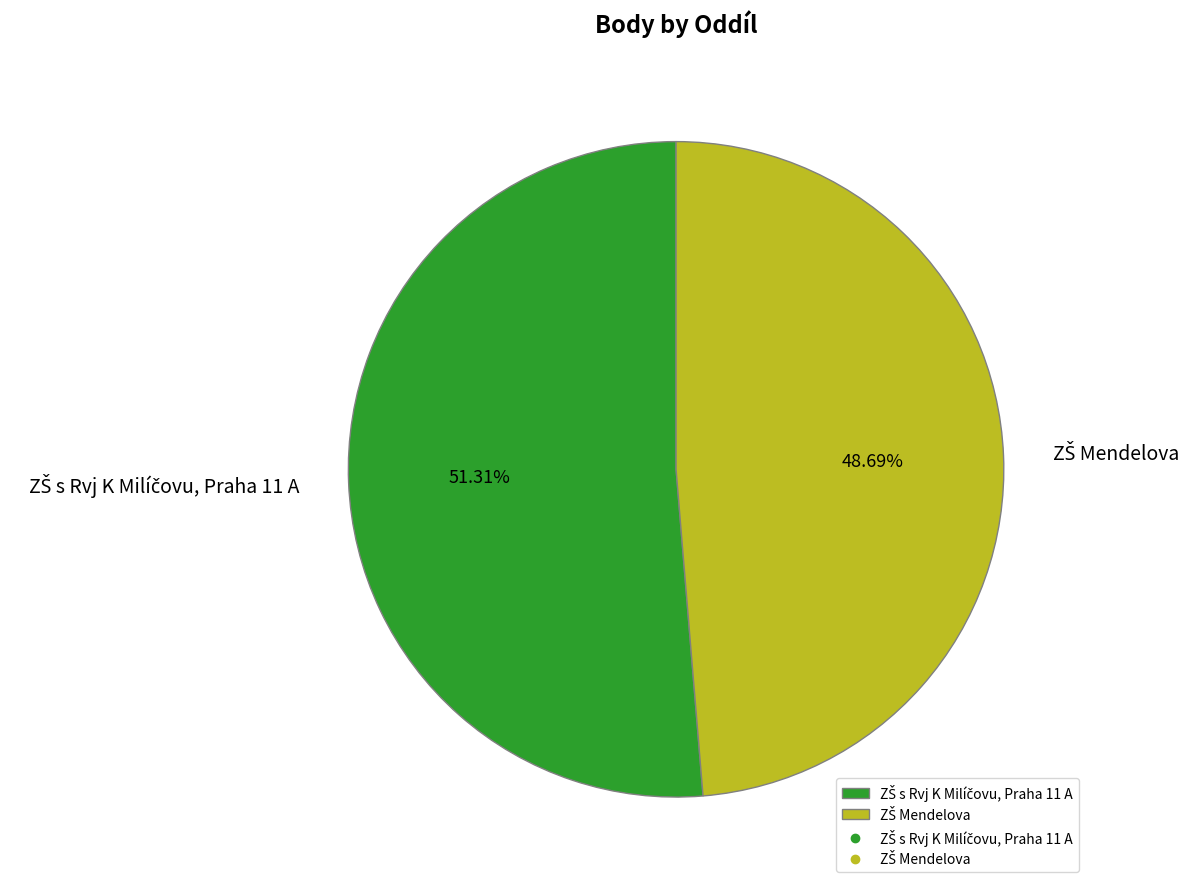

Is there any slice that represents more than half of the pie?

Yes